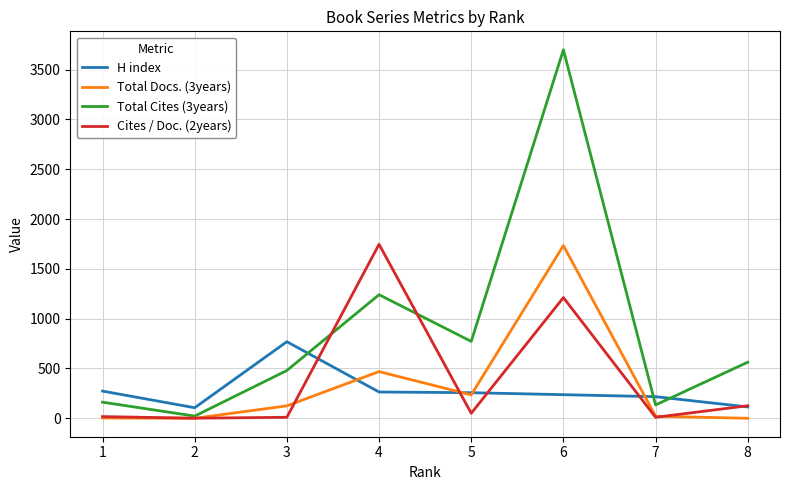

What is the greatest value displayed?

3700